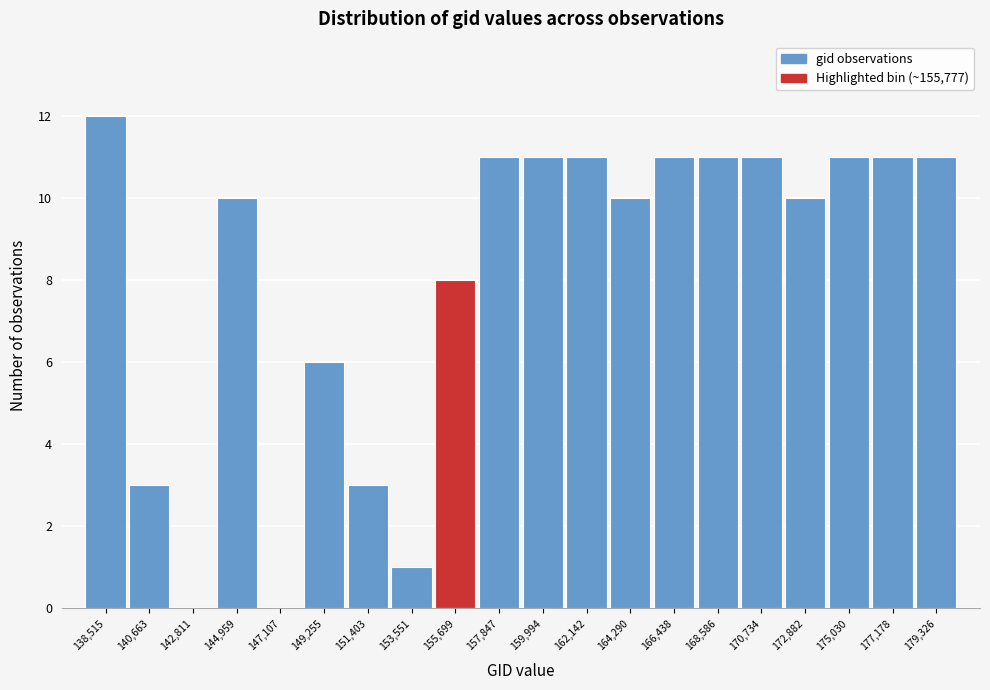

Reading left to right, list every bar in this chart as the range it spans on the x-axis followed by its height. Neither the bar edges nor the heights are printed on the chart, so give them approximately, as read against the axes.

137500 to 139500: 12
139500 to 141500: 3
141500 to 144000: 0
144000 to 146000: 10
146000 to 148000: 0
148000 to 150500: 6
150500 to 152500: 3
152500 to 154500: 1
154500 to 157000: 8
157000 to 159000: 11
159000 to 161000: 11
161000 to 163000: 11
163000 to 165500: 10
165500 to 167500: 11
167500 to 169500: 11
169500 to 172000: 11
172000 to 174000: 10
174000 to 176000: 11
176000 to 178500: 11
178500 to 180500: 11